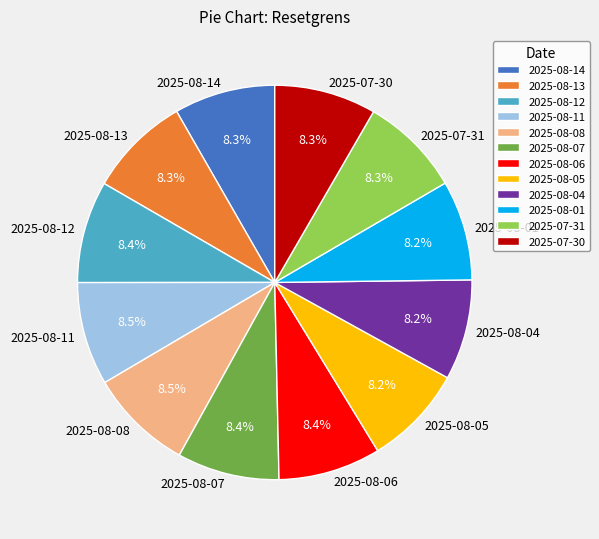

Is there any slice that represents more than half of the pie?

No